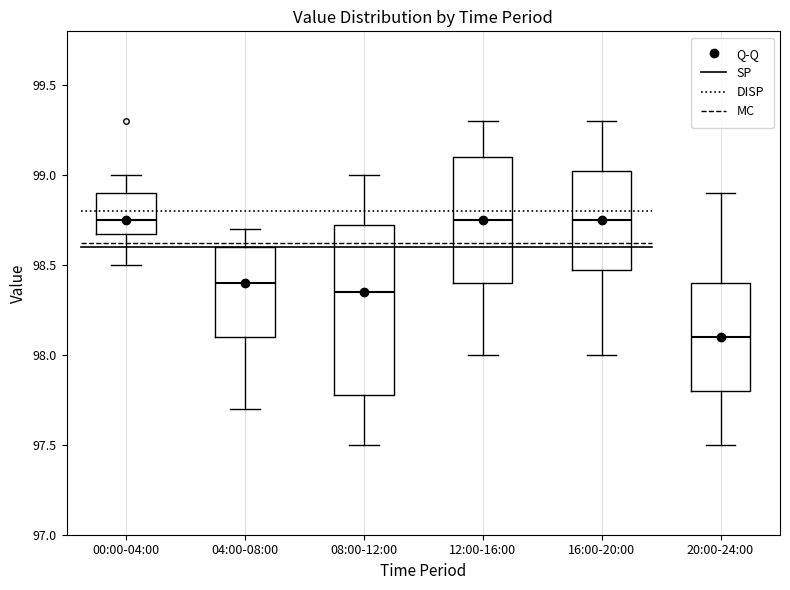

Which box has the lowest median line?

20:00-24:00